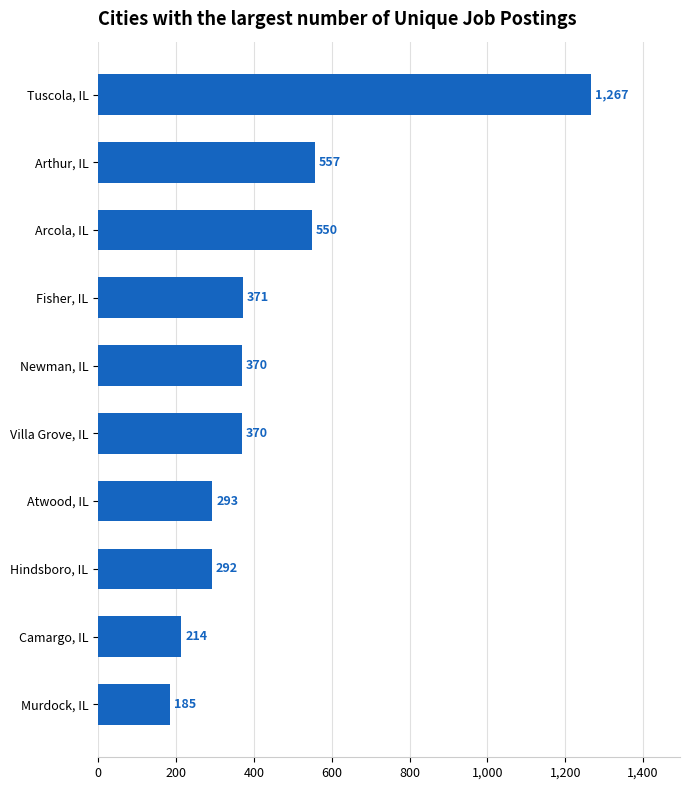

The value at Newman, IL is 553. True or false?

False